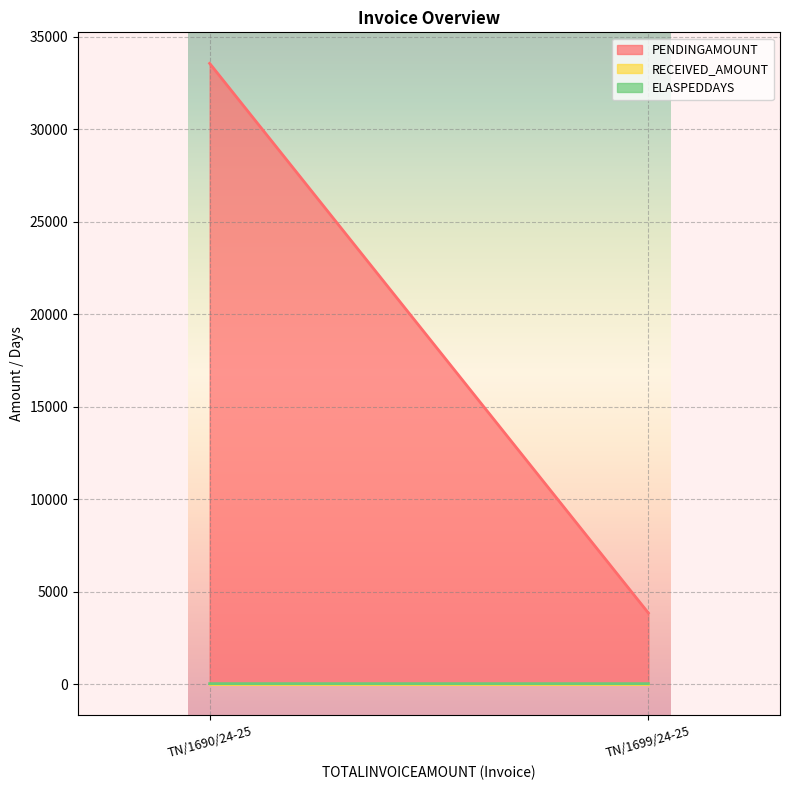

The value of PENDINGAMOUNT at TN/1690/24-25 is 33554. True or false?

True